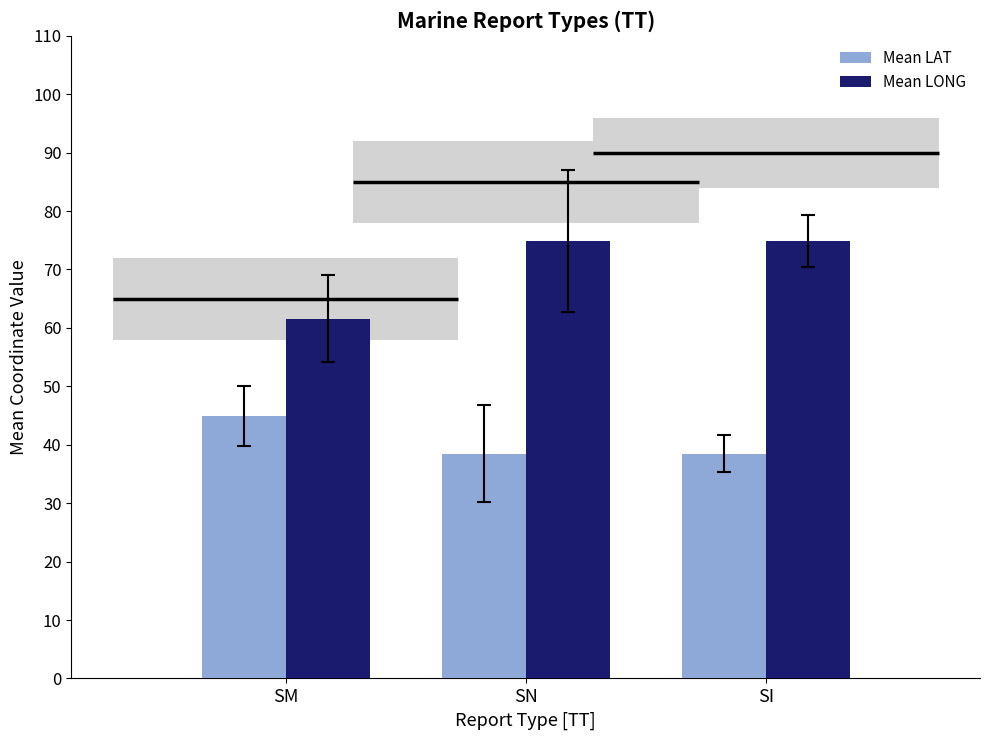

What is the minimum value for Mean LONG?

61.6